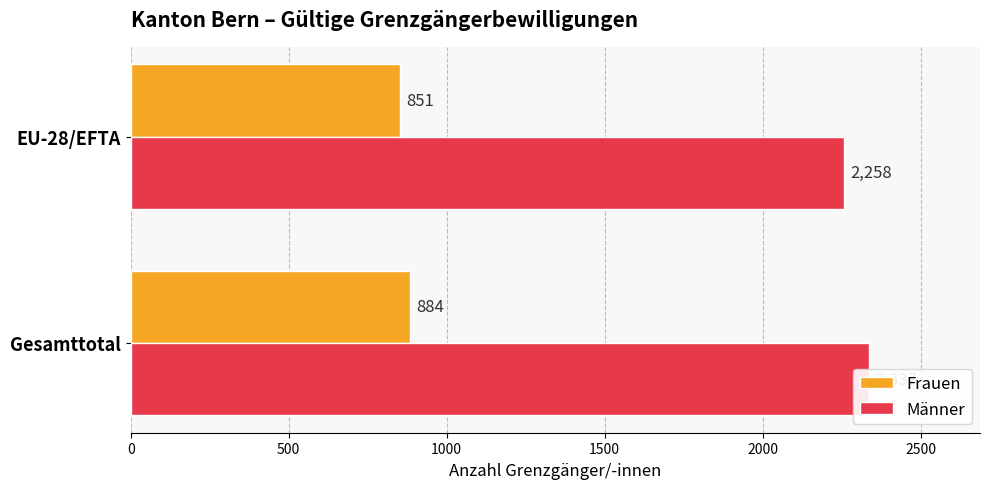

Is it true that Männer equals 2337 at Gesamttotal?

True